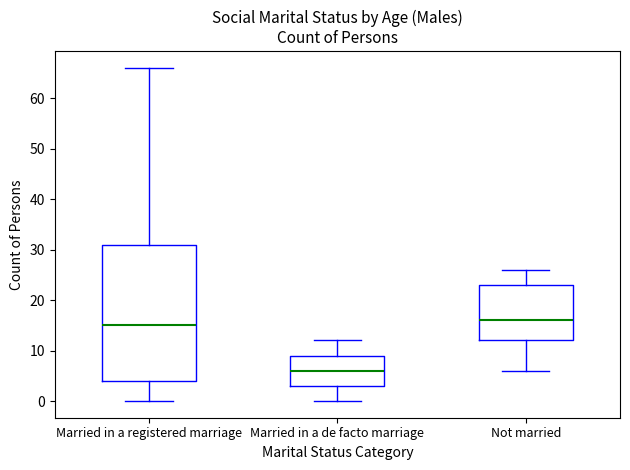

Comparing the boxes themselves (not the whiskers), which one is the tallest?

Married in a registered marriage